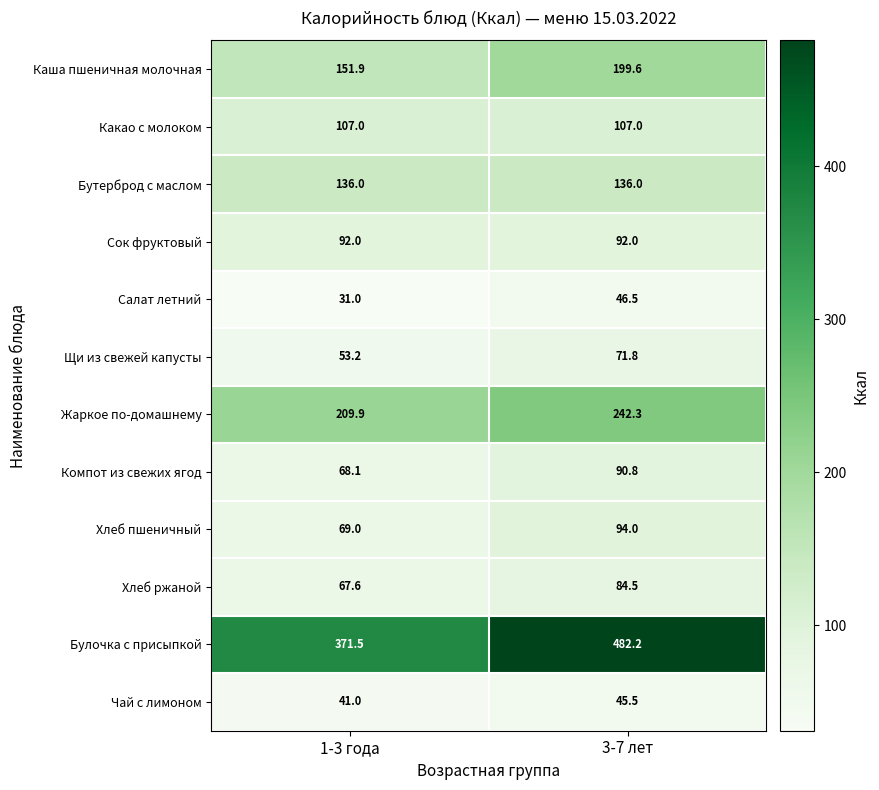

What value does the Каша пшеничная молочная series have at 1-3 года?

151.9